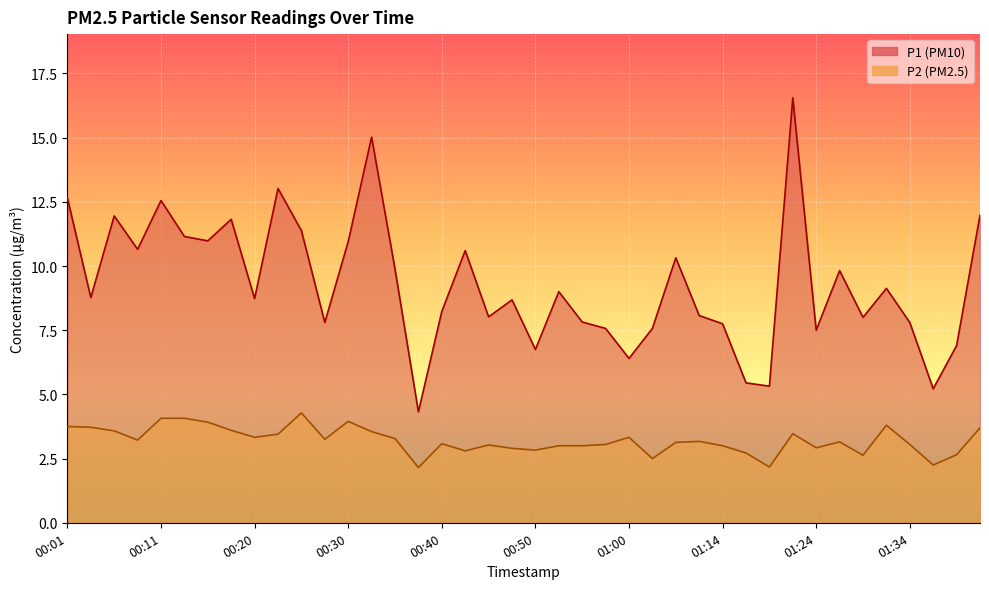

Rank the series by their average value, from lowest to highest.

P2, P1